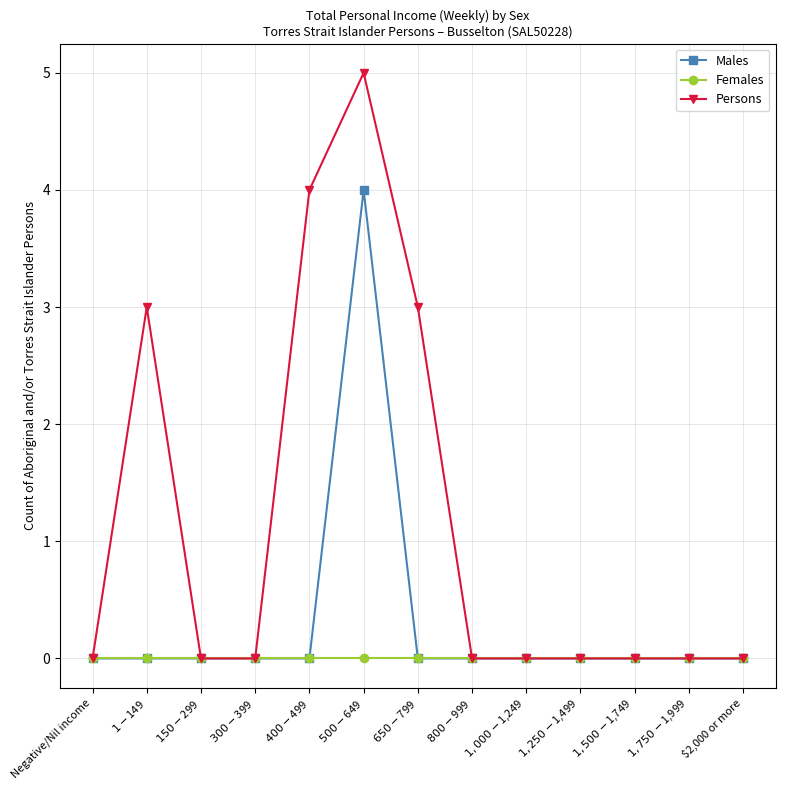

Which series has the widest spread of values?

Persons